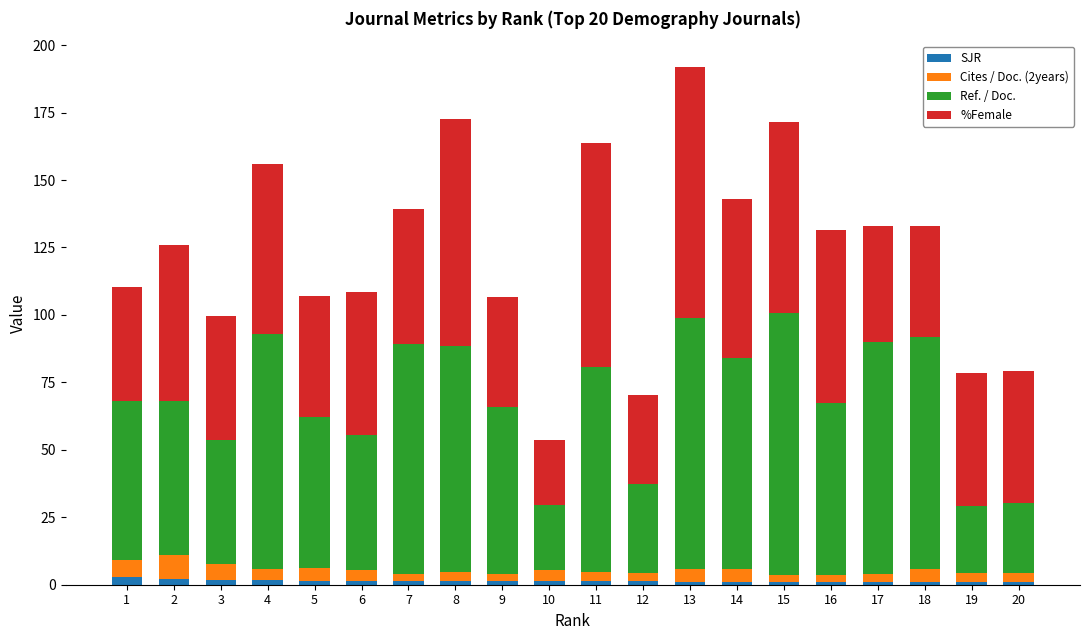

What is the value of the SJR bar at the 4th from the left?

1.6